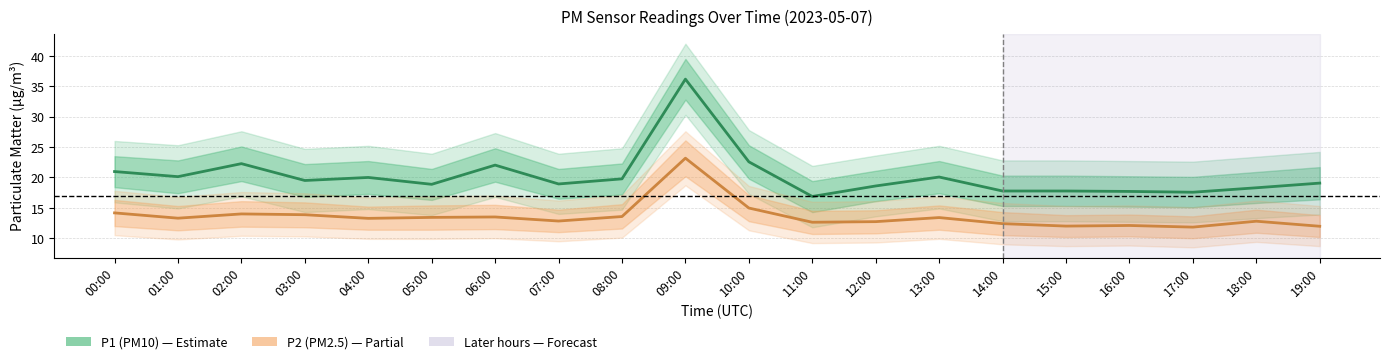

How many lines are shown in the chart?

2